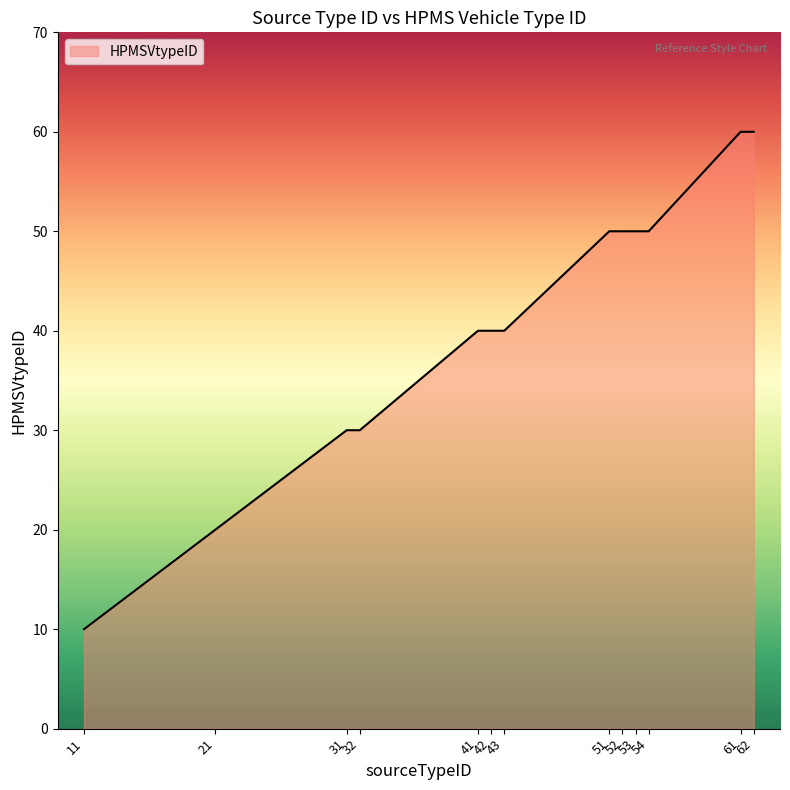

What is the minimum value shown in the chart?

10